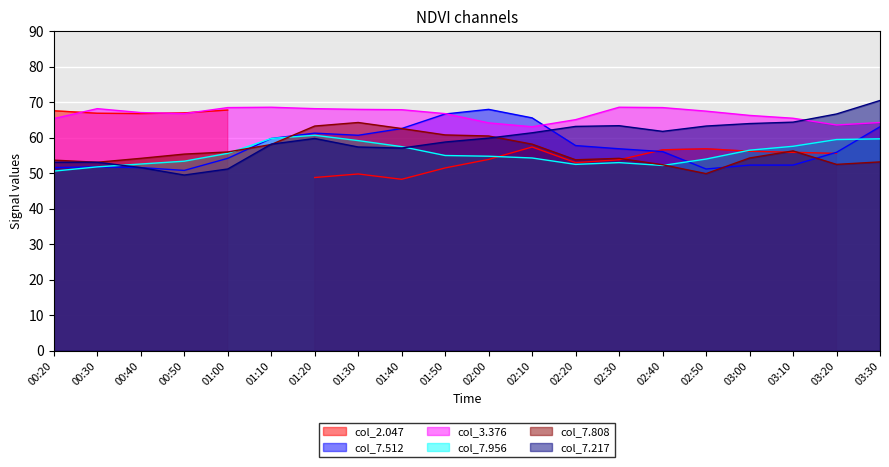

Is the value of 3.376 at 01:20 greater than the value of 7.217 at 01:50?

Yes